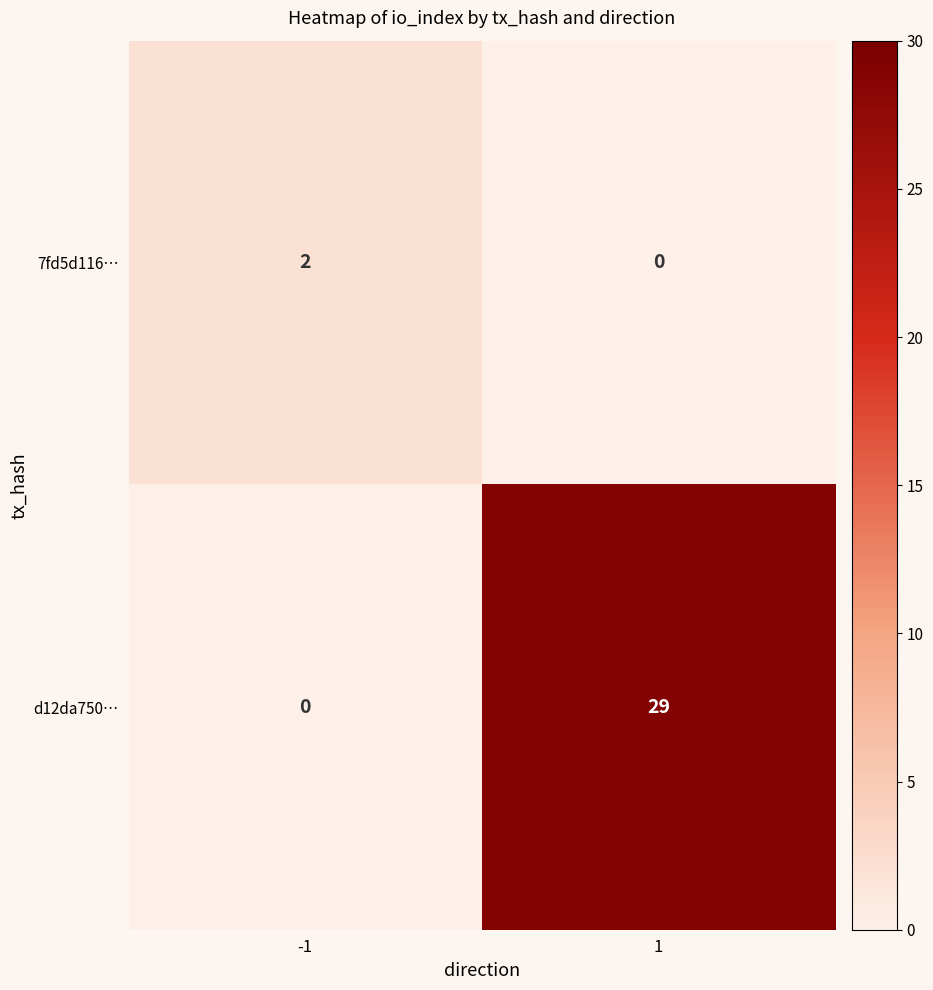

Is it true that d12da750… equals 15 at 1?

False